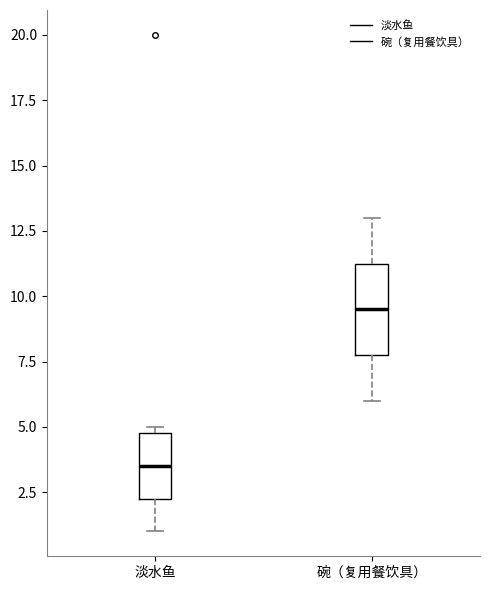

Reading left to right, read every box against the y-axis: the position of its median line, the range the box covers, and the ends of its whiskers. The values are not printed on the chart, so give them approximately, as read against the axis.

淡水鱼: median 3.5, box 2.5 to 5.0, whiskers 1.0 to 5.0 (just above the box's upper edge)
碗（复用餐饮具）: median 9.5, box 8.0 to 11.5, whiskers 6.0 to 13.0